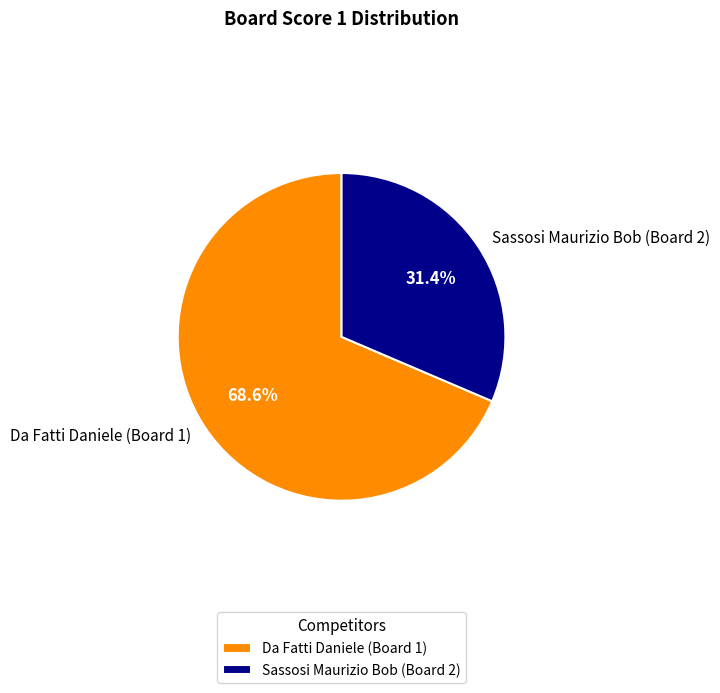

Approximately how many times larger is the value at Da Fatti Daniele (Board 1) compared to Sassosi Maurizio Bob (Board 2)?

2.2